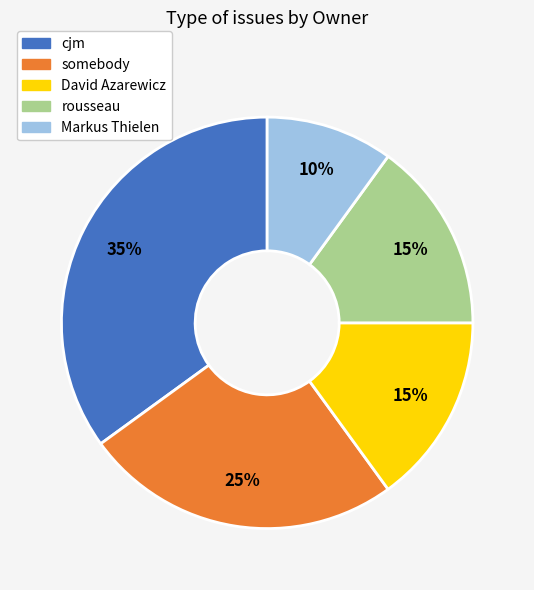

Combined, do somebody and rousseau account for over 50%?

No